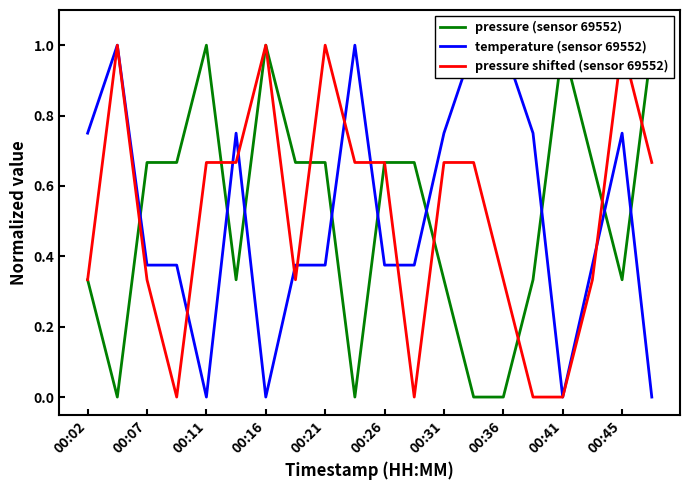

What are all the series names shown in the legend?

pressure (sensor 69552), temperature (sensor 69552), pressure shifted (sensor 69552)